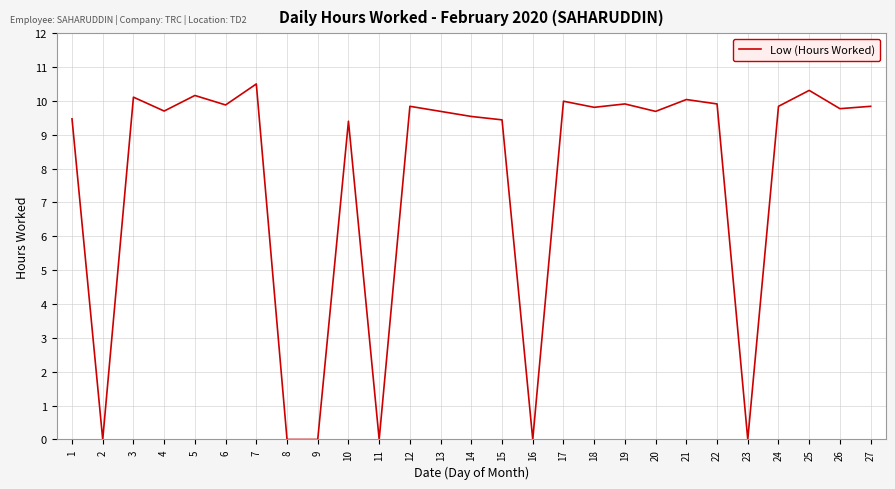

Is it true that the value at 5 is 5.6?

False